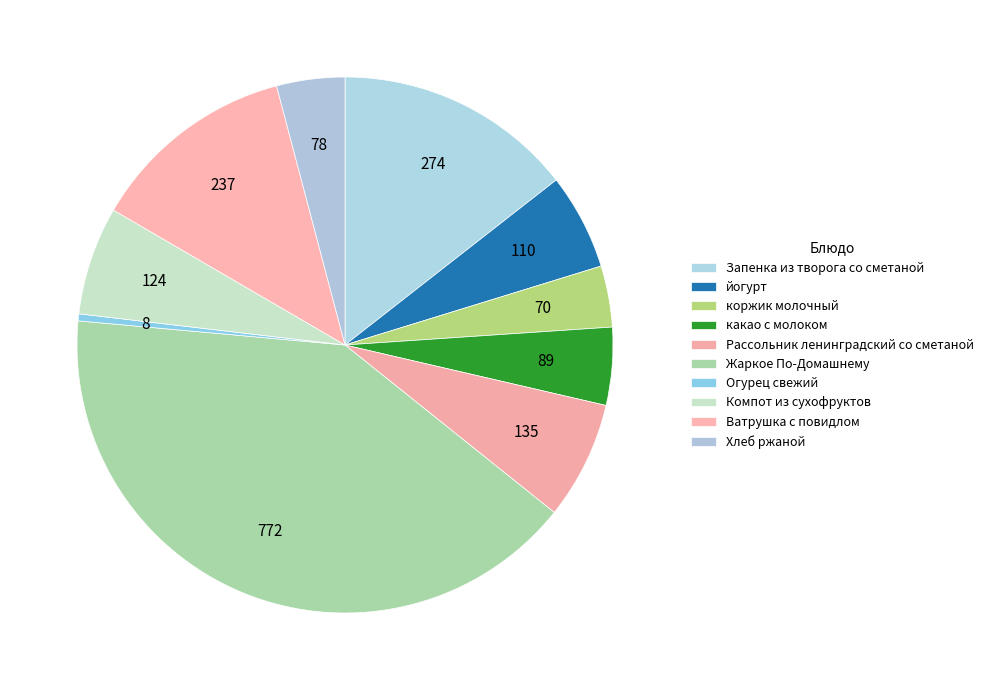

Count the number of slices in the pie.

10